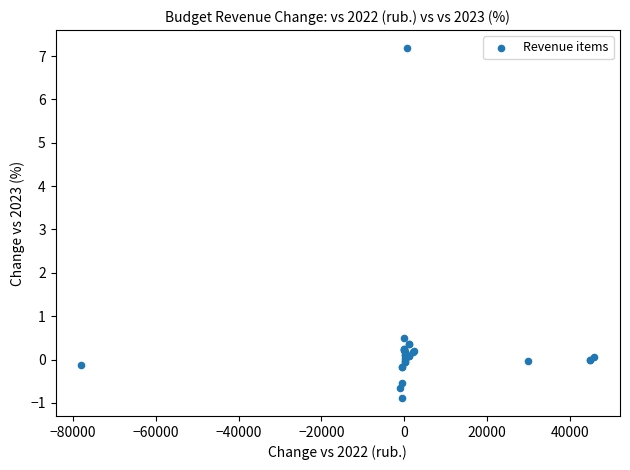

What Y value in the scatter plot is closest to 3?

0.5